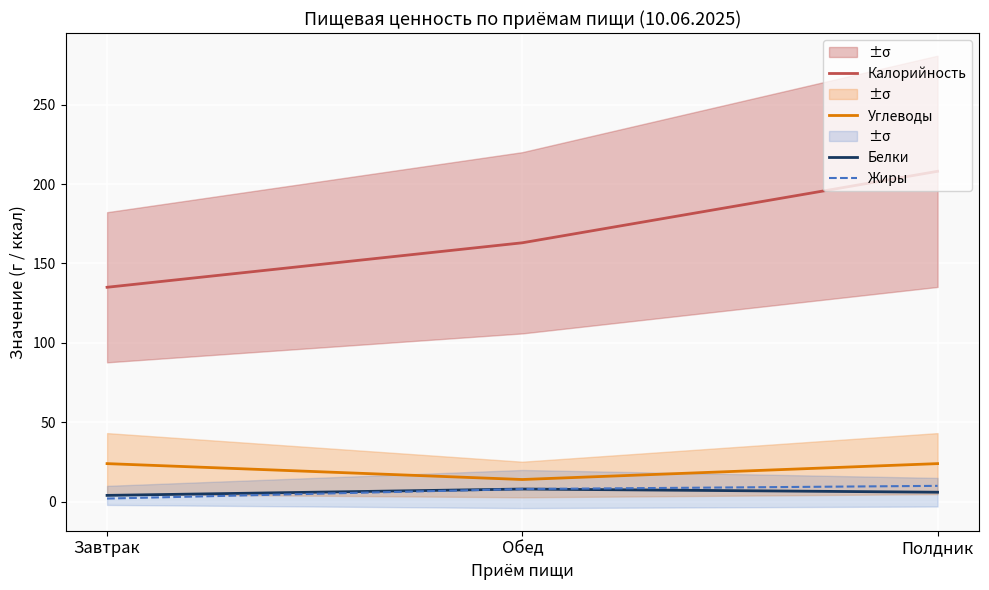

Reading left to right, what are all the values shown in this chart?

Калорийность: Завтрак=135	Обед=163	Полдник=208
Углеводы: Завтрак=24	Обед=14	Полдник=24
Белки: Завтрак=4	Обед=8	Полдник=6
Жиры: Завтрак=2	Обед=8	Полдник=10